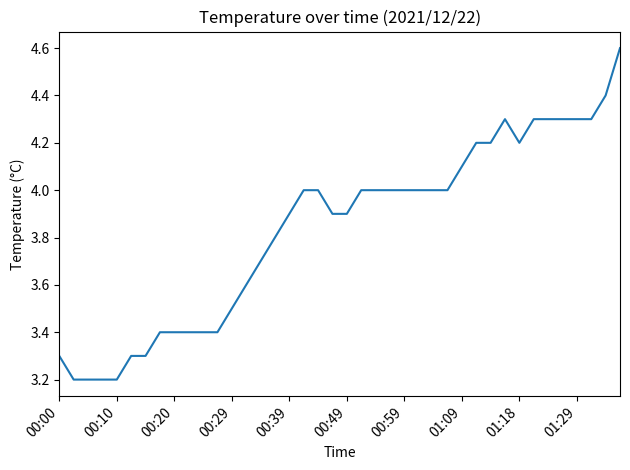

What is the greatest value displayed?

4.6